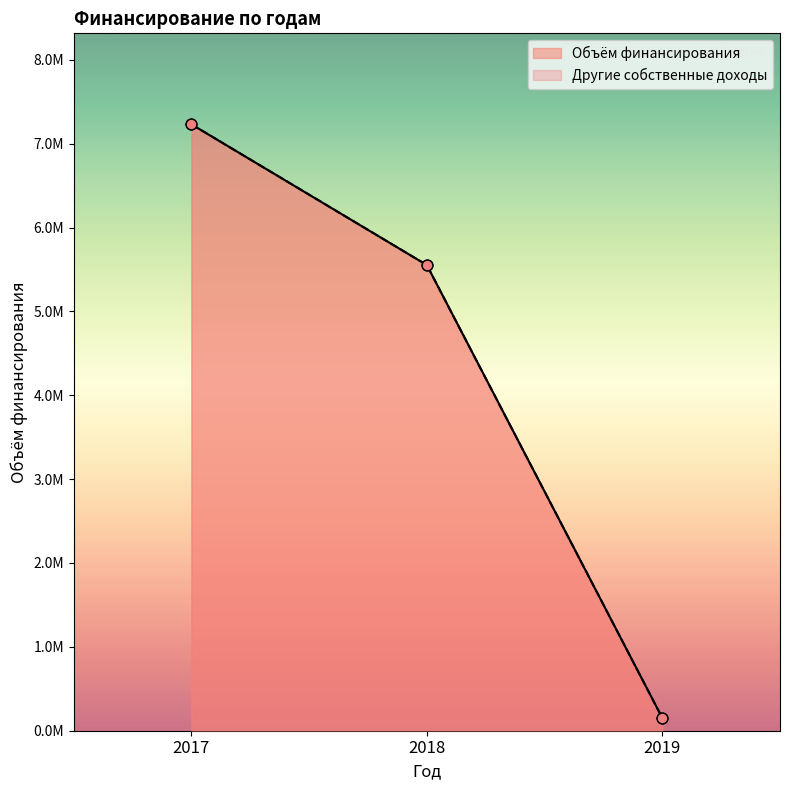

At which category is the sum across all series the highest?

2017